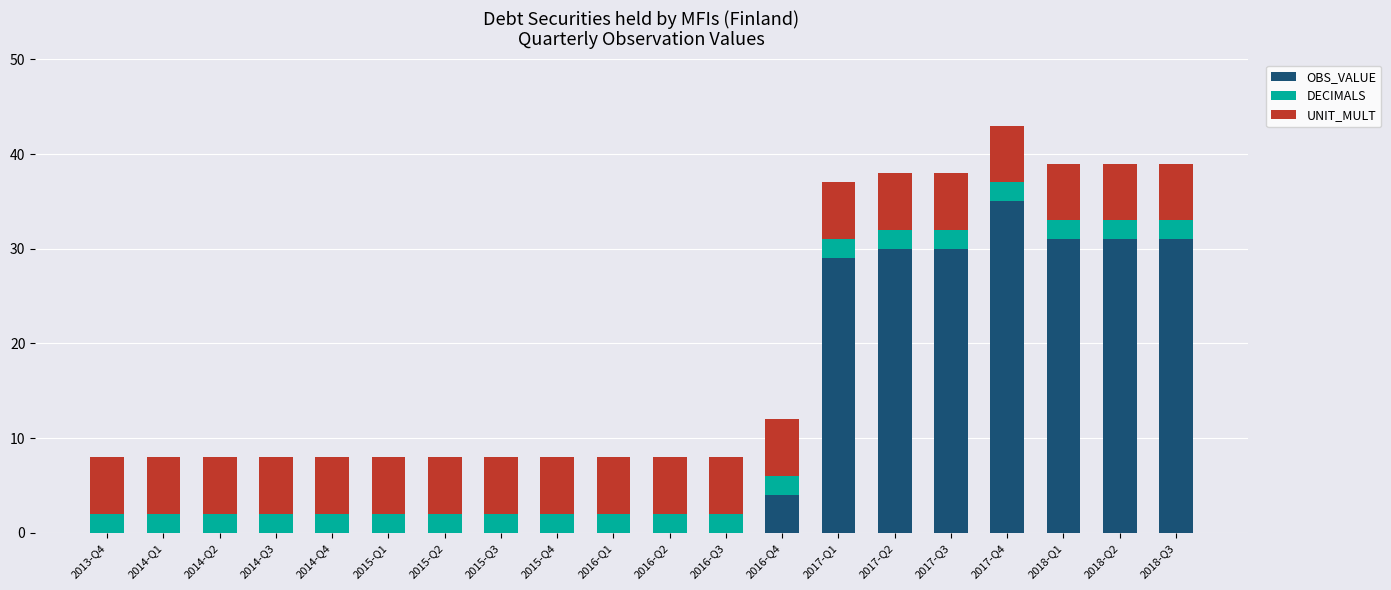

What is the maximum value for OBS_VALUE?

35